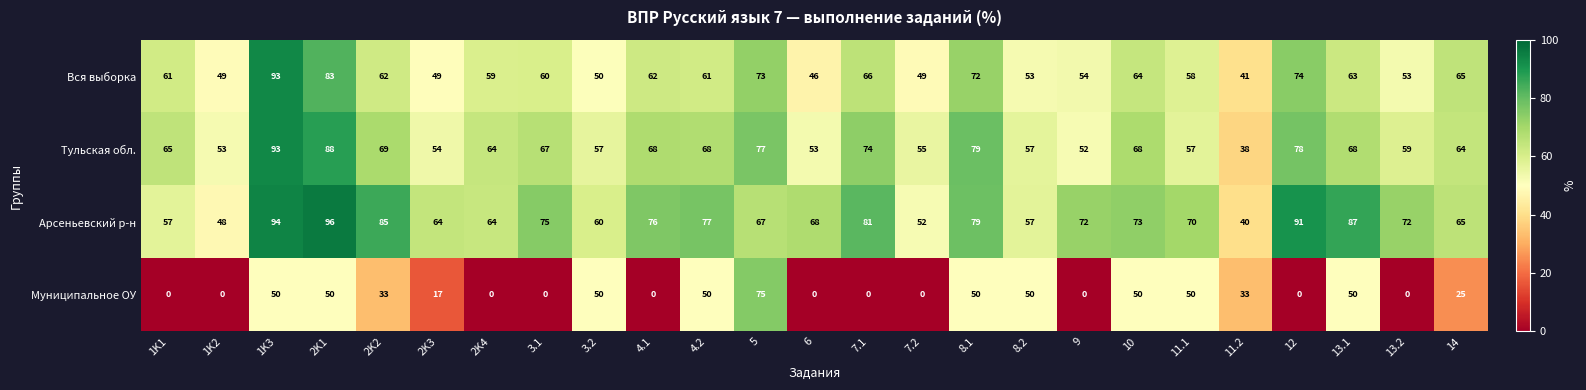

What is the spread (max minus min) of values at 2K4?

64